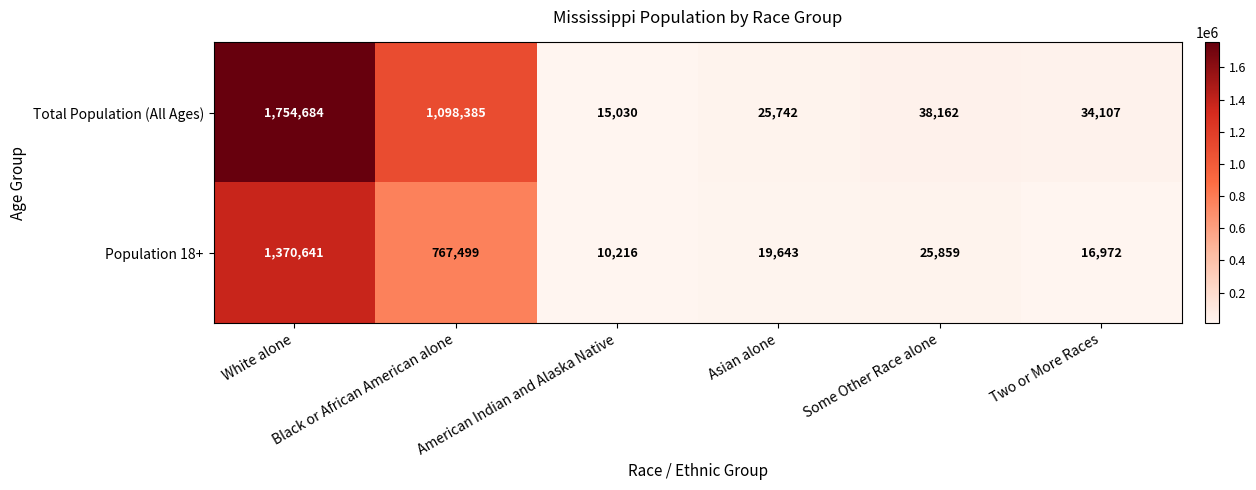

Which series has the largest range (max minus min)?

Total Population (All Ages)